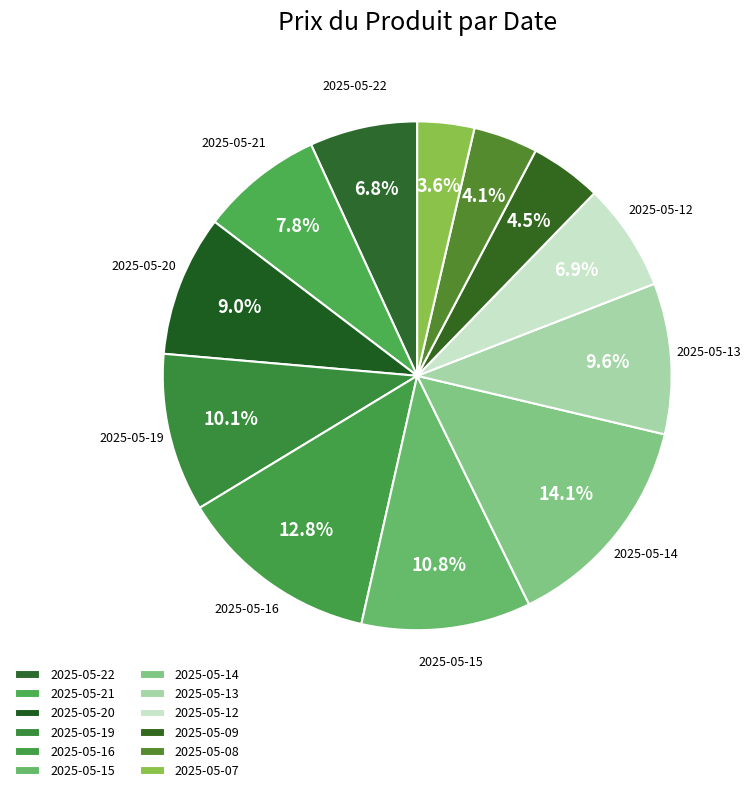

Is 2025-05-19 the majority of the pie?

No